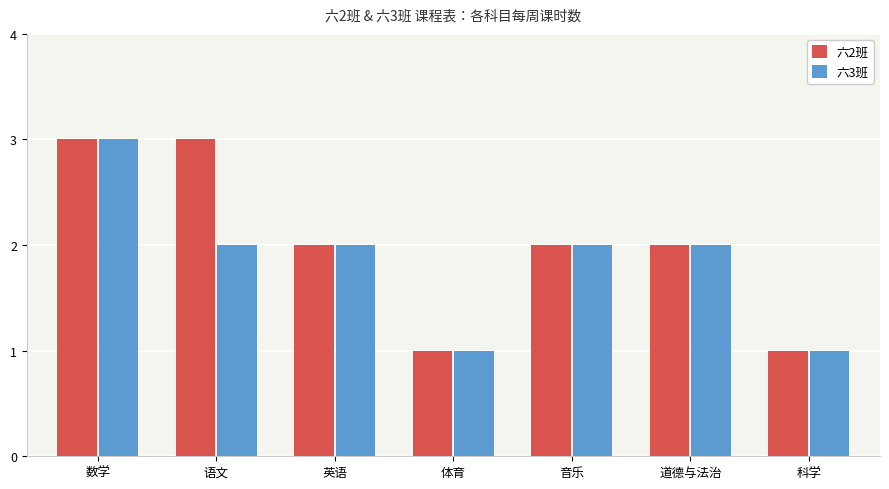

What is the greatest value displayed?

3